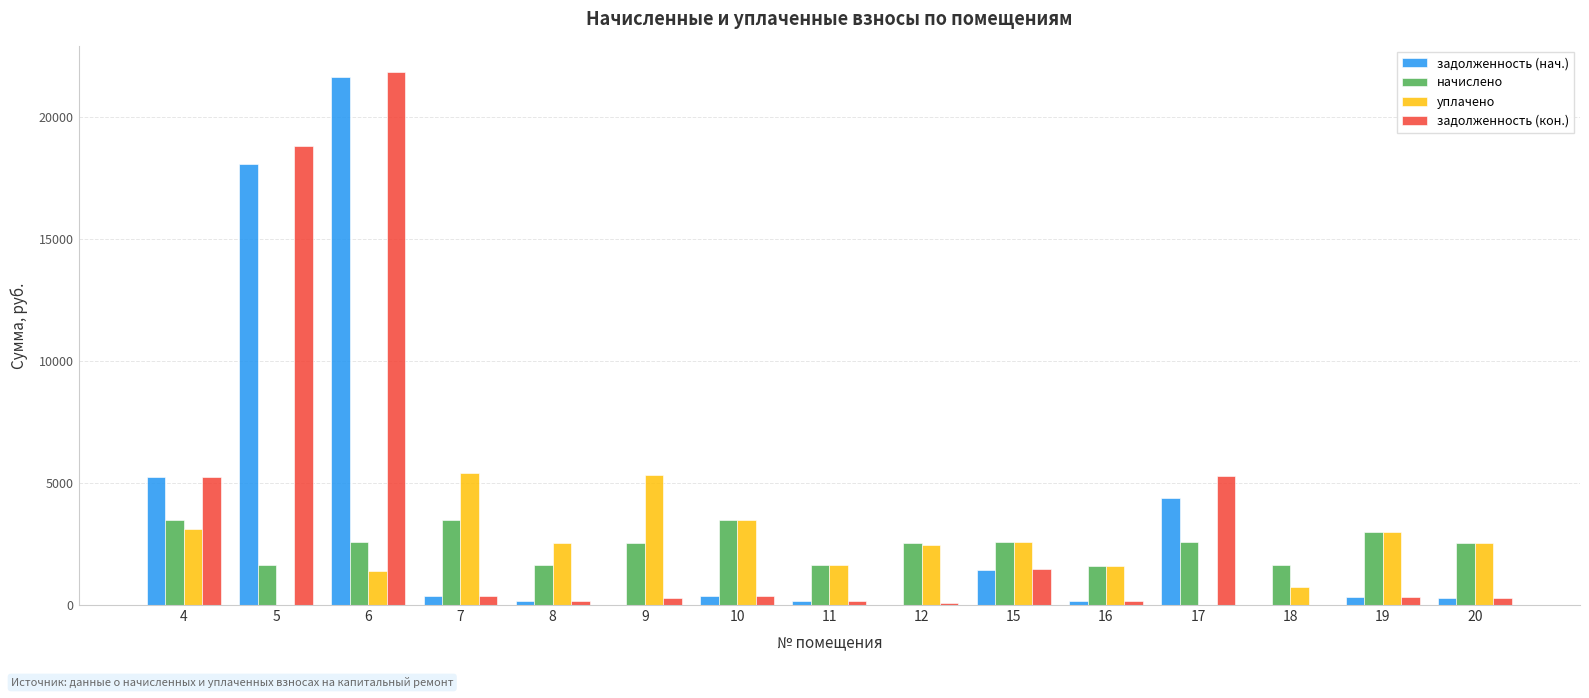

At which category is the sum across all series the highest?

6